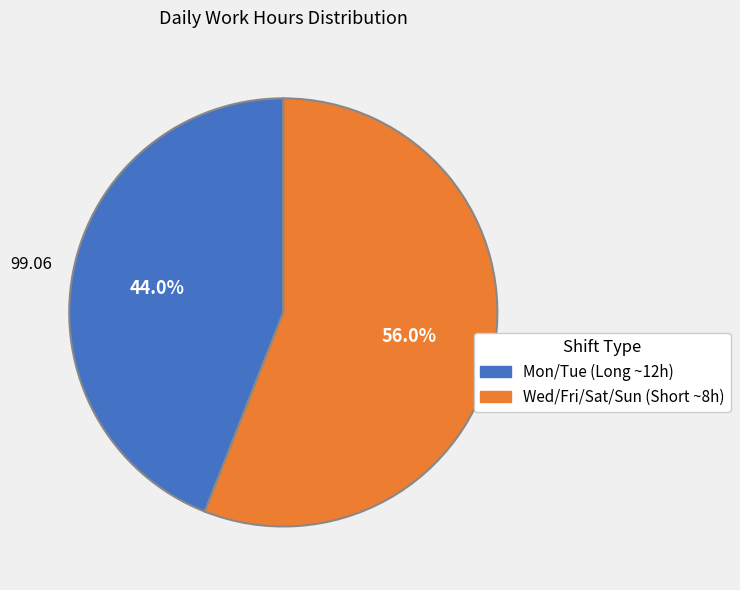

Is there a majority slice in this chart?

Yes